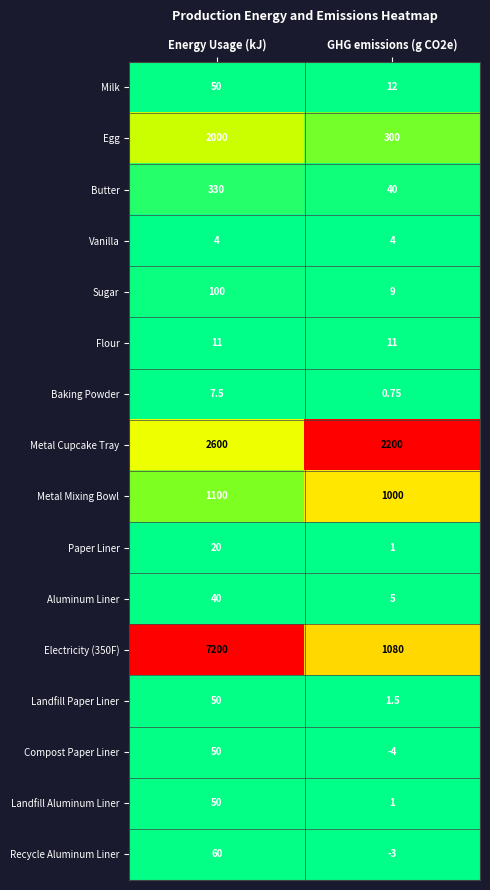

Which label corresponds to the largest value in the chart?

Energy Usage (kJ)